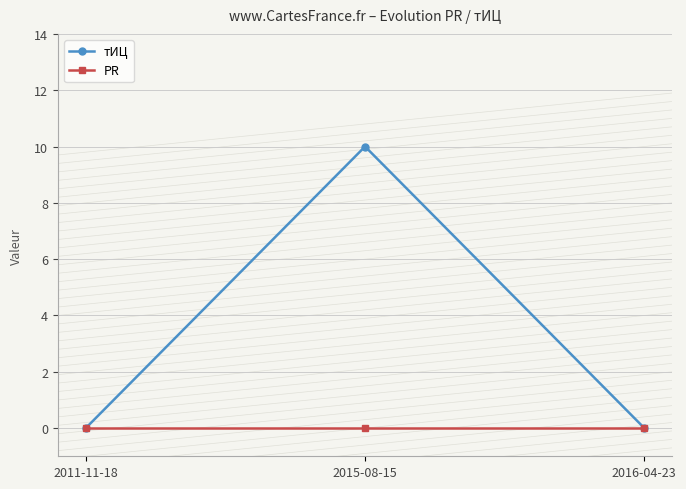

What position from the left is 2011-11-18?

1